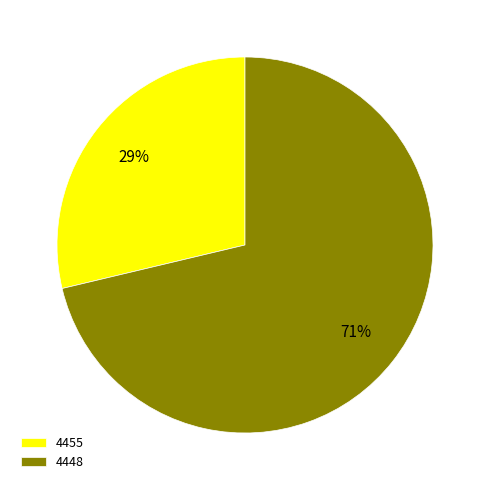

True or false: 4448 accounts for 71% of the total.

True